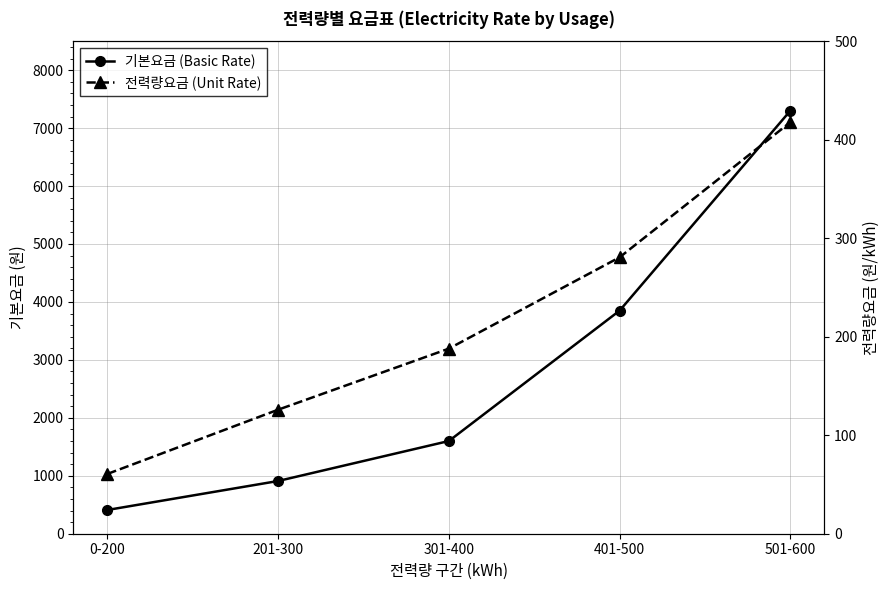

How many distinct data groups are displayed?

2